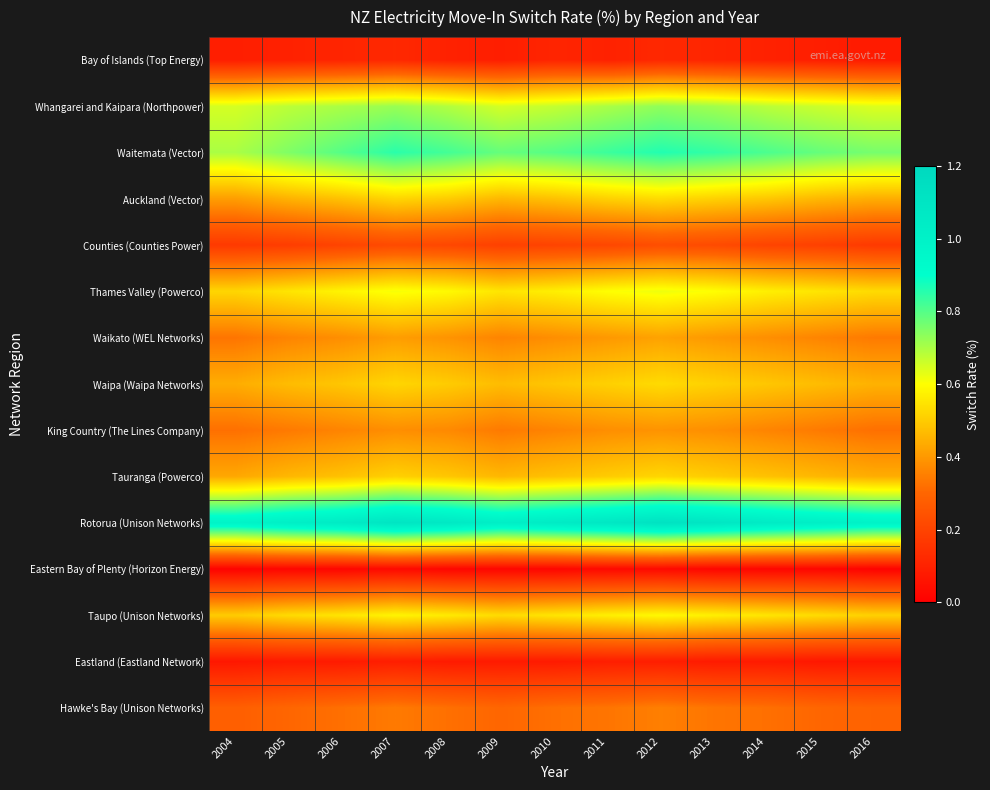

Reading left to right, transcribe all the data shown in this chart.

Bay of Islands (Top Energy): 2004=0.1	2005=0.1	2006=0.1	2007=0.1	2008=0.1	2009=0.1	2010=0.1	2011=0.1	2012=0.1	2013=0.1	2014=0.1	2015=0.1	2016=0.1
Whangarei and Kaipara (Northpower): 2004=0.7	2005=0.7	2006=0.7	2007=0.7	2008=0.7	2009=0.7	2010=0.7	2011=0.7	2012=0.7	2013=0.7	2014=0.7	2015=0.7	2016=0.6
Waitemata (Vector): 2004=0.7	2005=0.8	2006=0.8	2007=0.8	2008=0.8	2009=0.8	2010=0.8	2011=0.8	2012=0.9	2013=0.8	2014=0.8	2015=0.8	2016=0.8
Auckland (Vector): 2004=0.4	2005=0.5	2006=0.5	2007=0.5	2008=0.5	2009=0.5	2010=0.5	2011=0.5	2012=0.5	2013=0.5	2014=0.5	2015=0.5	2016=0.4
Counties (Counties Power): 2004=0.2	2005=0.2	2006=0.2	2007=0.2	2008=0.2	2009=0.2	2010=0.2	2011=0.2	2012=0.2	2013=0.2	2014=0.2	2015=0.2	2016=0.2
Thames Valley (Powerco): 2004=0.5	2005=0.6	2006=0.6	2007=0.6	2008=0.6	2009=0.6	2010=0.6	2011=0.6	2012=0.6	2013=0.6	2014=0.6	2015=0.6	2016=0.5
Waikato (WEL Networks): 2004=0.3	2005=0.4	2006=0.4	2007=0.4	2008=0.4	2009=0.4	2010=0.4	2011=0.4	2012=0.4	2013=0.4	2014=0.4	2015=0.4	2016=0.3
Waipa (Waipa Networks): 2004=0.4	2005=0.5	2006=0.5	2007=0.5	2008=0.5	2009=0.5	2010=0.5	2011=0.5	2012=0.5	2013=0.5	2014=0.5	2015=0.5	2016=0.5
King Country (The Lines Company): 2004=0.3	2005=0.3	2006=0.4	2007=0.4	2008=0.4	2009=0.3	2010=0.4	2011=0.4	2012=0.4	2013=0.4	2014=0.4	2015=0.3	2016=0.3
Tauranga (Powerco): 2004=0.4	2005=0.5	2006=0.5	2007=0.5	2008=0.5	2009=0.5	2010=0.5	2011=0.5	2012=0.5	2013=0.5	2014=0.5	2015=0.5	2016=0.4
Rotorua (Unison Networks): 2004=1.0	2005=1.0	2006=1.1	2007=1.1	2008=1.1	2009=1.0	2010=1.1	2011=1.1	2012=1.1	2013=1.1	2014=1.1	2015=1.0	2016=1.0
Eastern Bay of Plenty (Horizon Energy): 2004=0.0	2005=0.0	2006=0.0	2007=0.0	2008=0.0	2009=0.0	2010=0.0	2011=0.0	2012=0.0	2013=0.0	2014=0.0	2015=0.0	2016=0.0
Taupo (Unison Networks): 2004=0.5	2005=0.5	2006=0.6	2007=0.6	2008=0.6	2009=0.5	2010=0.6	2011=0.6	2012=0.6	2013=0.6	2014=0.6	2015=0.5	2016=0.5
Eastland (Eastland Network): 2004=0.1	2005=0.1	2006=0.1	2007=0.1	2008=0.1	2009=0.1	2010=0.1	2011=0.1	2012=0.1	2013=0.1	2014=0.1	2015=0.1	2016=0.1
Hawke's Bay (Unison Networks): 2004=0.3	2005=0.3	2006=0.3	2007=0.3	2008=0.3	2009=0.3	2010=0.3	2011=0.3	2012=0.3	2013=0.3	2014=0.3	2015=0.3	2016=0.3